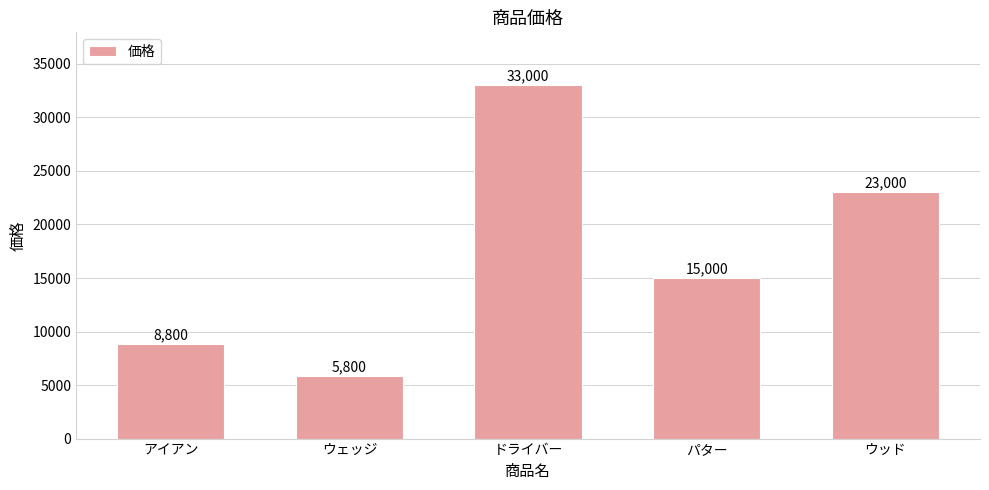

List the labels in order of value, largest first.

ドライバー, ウッド, パター, アイアン, ウェッジ